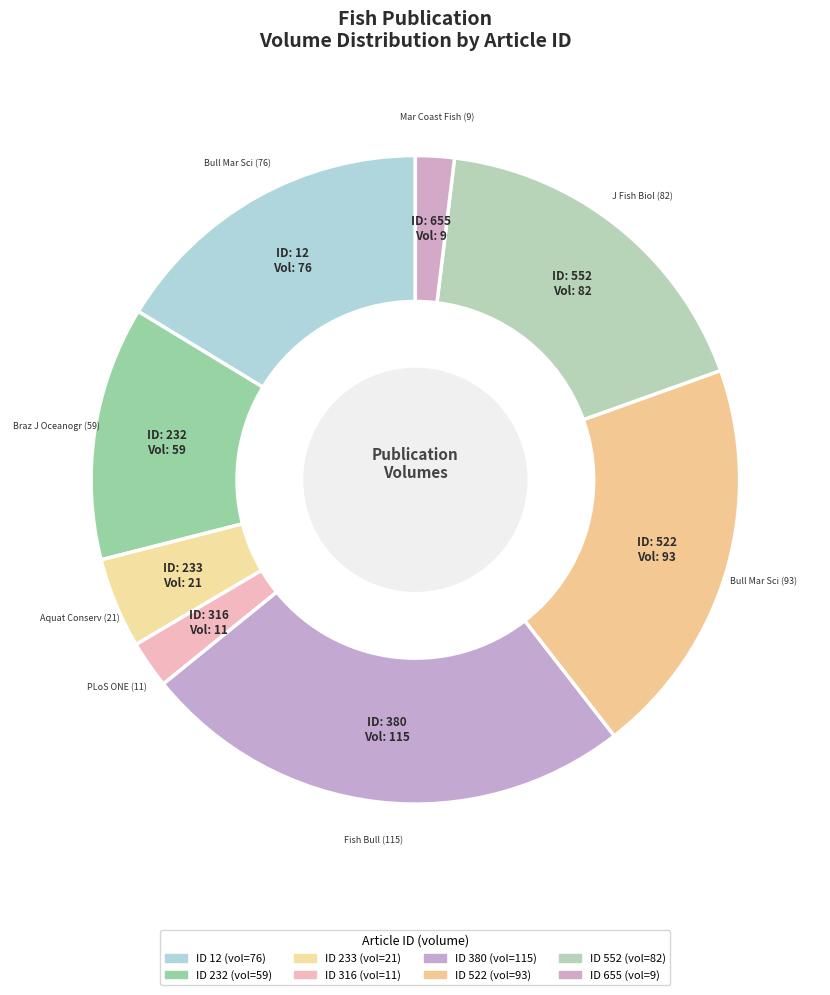

Count the number of slices in the pie.

8